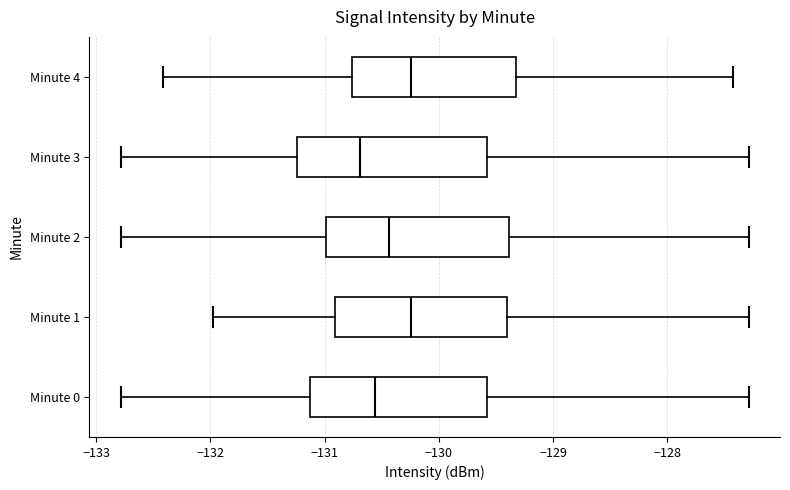

Reading bottom to top, transcribe this box plot: for each box, give where its median line is, the range the box spans, and where its two whiskers end, as read against the x-axis. The values are not printed on the chart, so give them approximately, as read against the axis.

Minute 0: median -130.6, box -131.1 to -129.6, whiskers -132.8 to -127.3
Minute 1: median -130.2, box -130.9 to -129.4, whiskers -132.0 to -127.3
Minute 2: median -130.4, box -131.0 to -129.4, whiskers -132.8 to -127.3
Minute 3: median -130.7, box -131.2 to -129.6, whiskers -132.8 to -127.3
Minute 4: median -130.2, box -130.8 to -129.3, whiskers -132.4 to -127.4